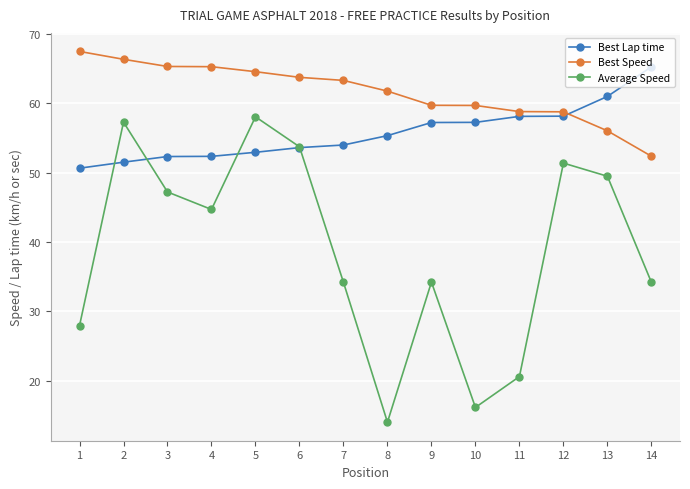

What is the maximum value shown in the chart?

67.5